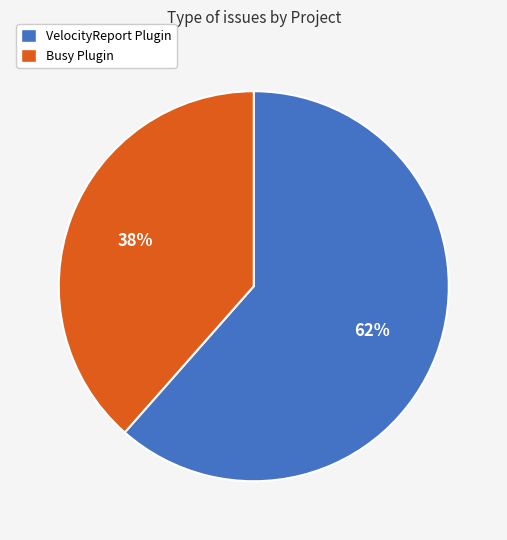

What is the smallest slice in the pie chart?

Busy Plugin